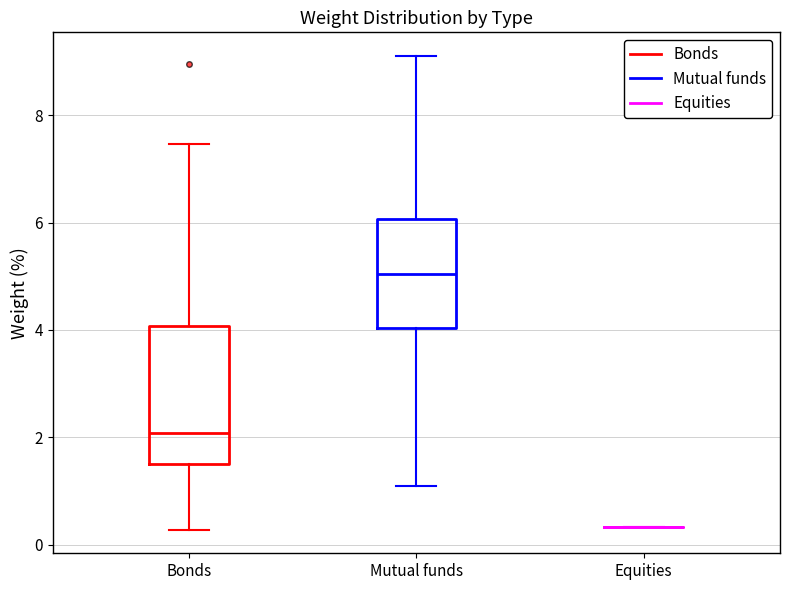

Which box is the tallest, from its lower edge to its upper edge?

Bonds